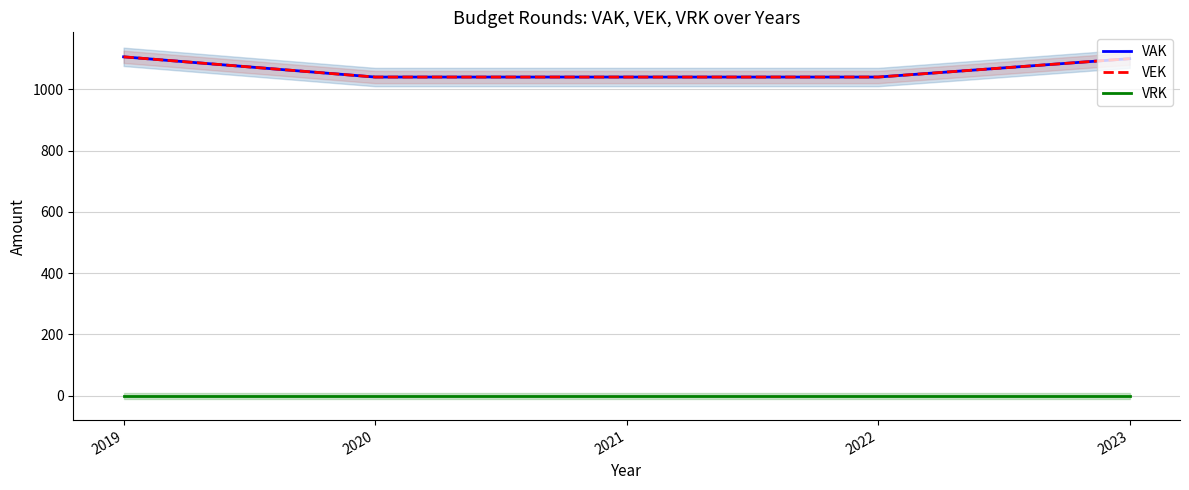

Which label corresponds to the smallest value in the chart?

2019